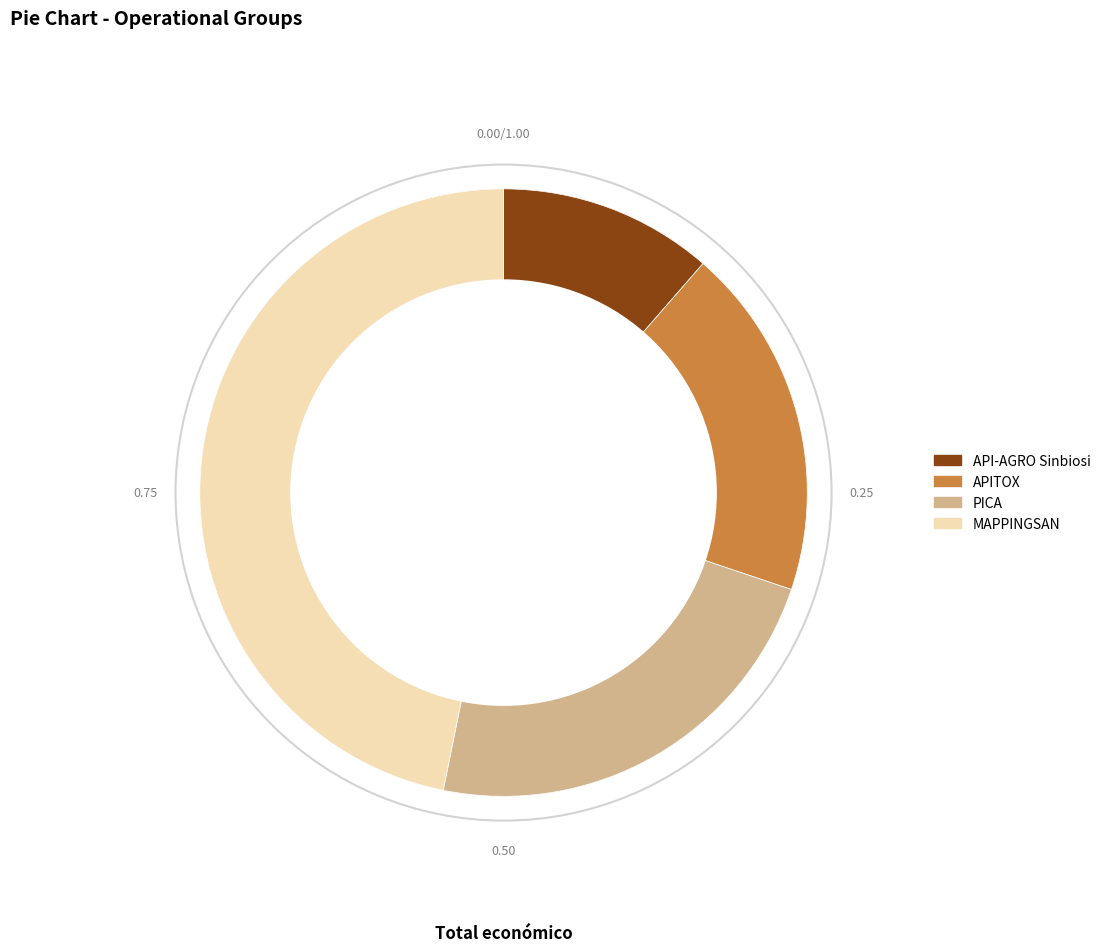

To the nearest percent, what percentage of the pie is API-AGRO Sinbiosi?

11%